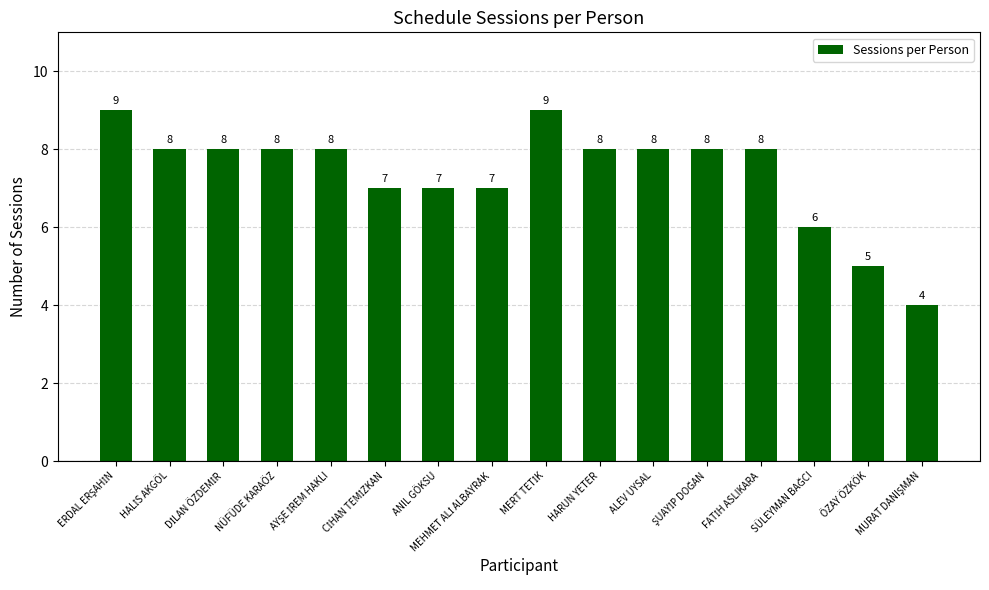

What is the maximum value shown in the chart?

9